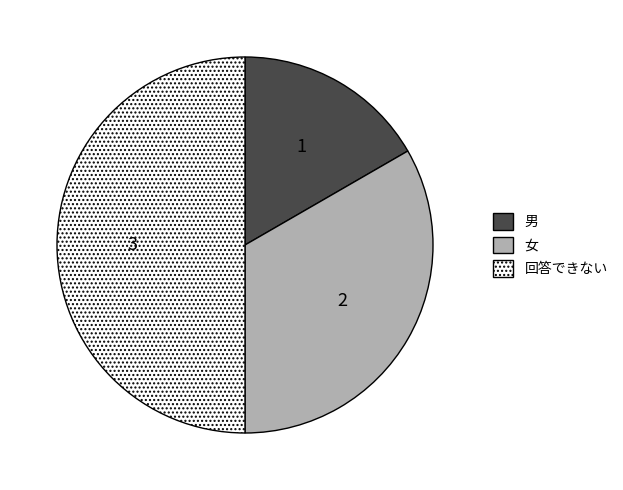

How many slices are in this pie chart?

3